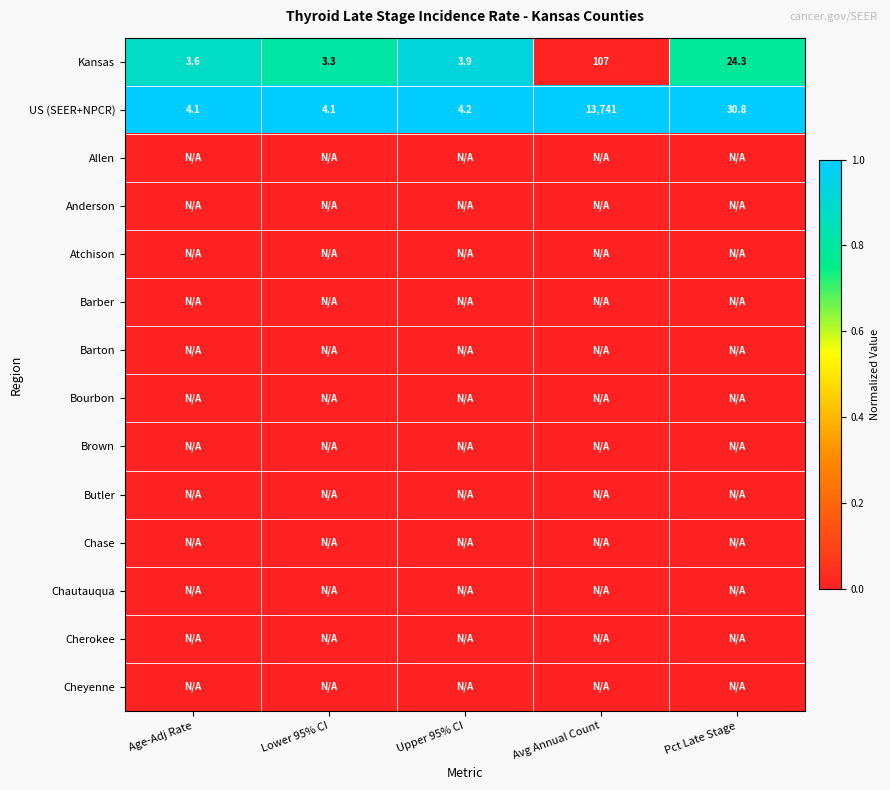

Is it true that US (SEER+NPCR) equals 4.1 at Age-Adj Rate?

True